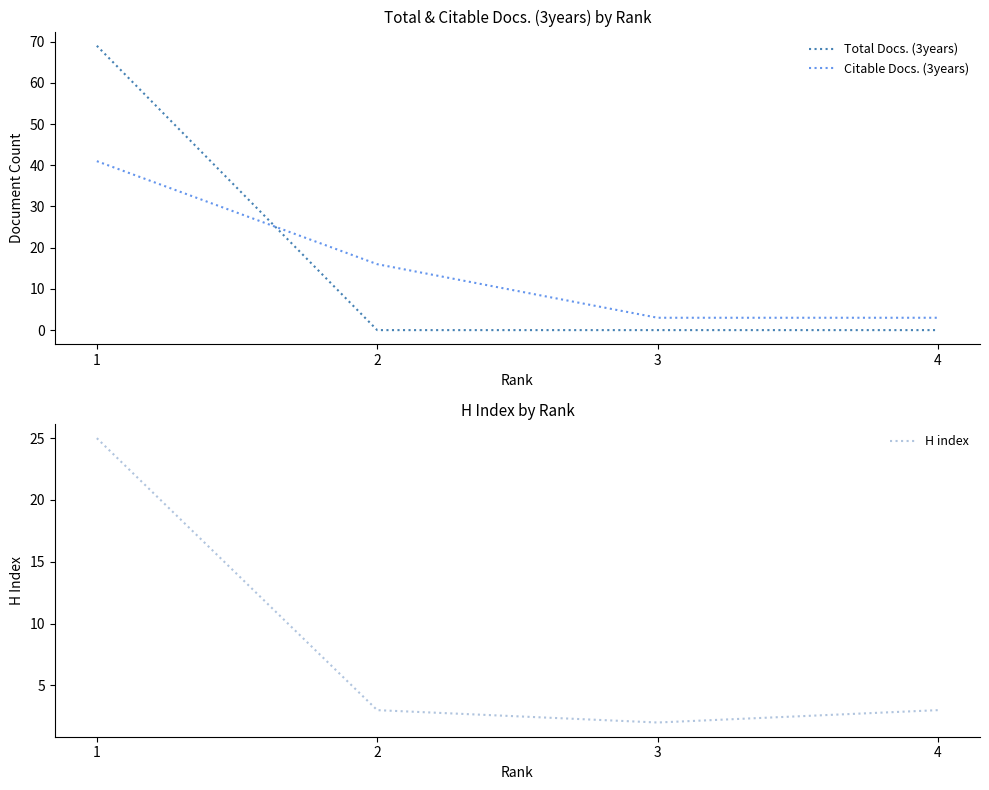

Reading left to right, list all the values displayed in this chart.

Total Docs. (3years): 69	0	0	0
Citable Docs. (3years): 41	16	3	3
H index: 25	3	2	3